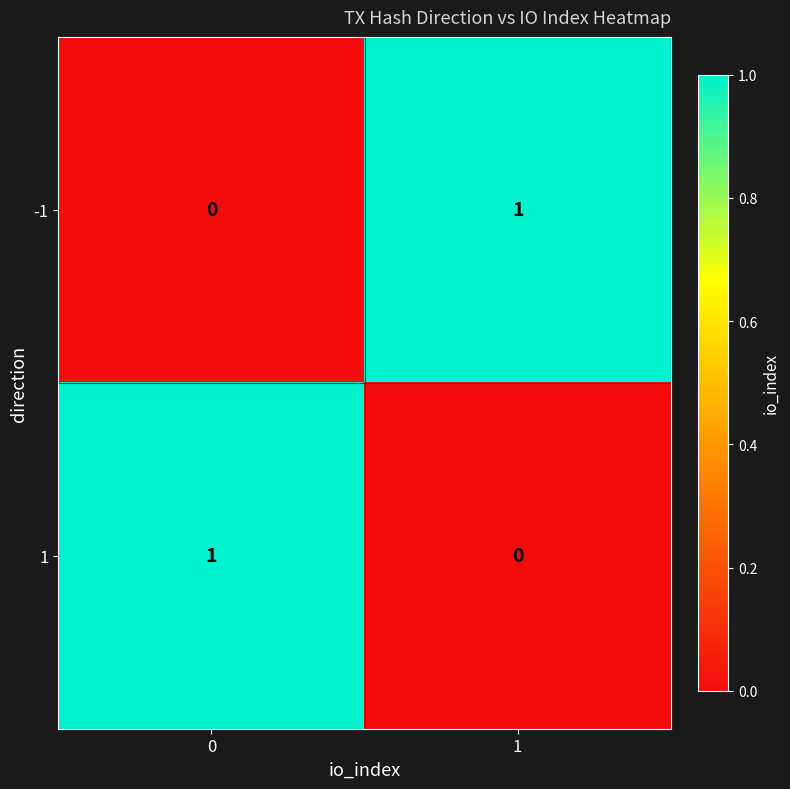

The 1 series shows 0 at 1. True or false?

True